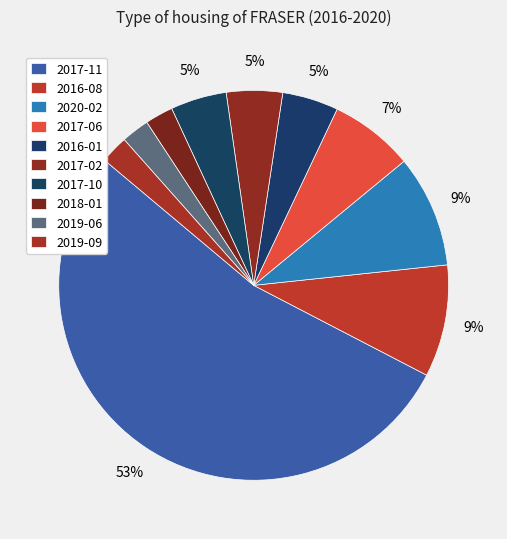

Rank the categories by value from highest to lowest.

2017-11, 2016-08, 2020-02, 2017-06, 2016-01, 2017-02, 2017-10, 2018-01, 2019-06, 2019-09